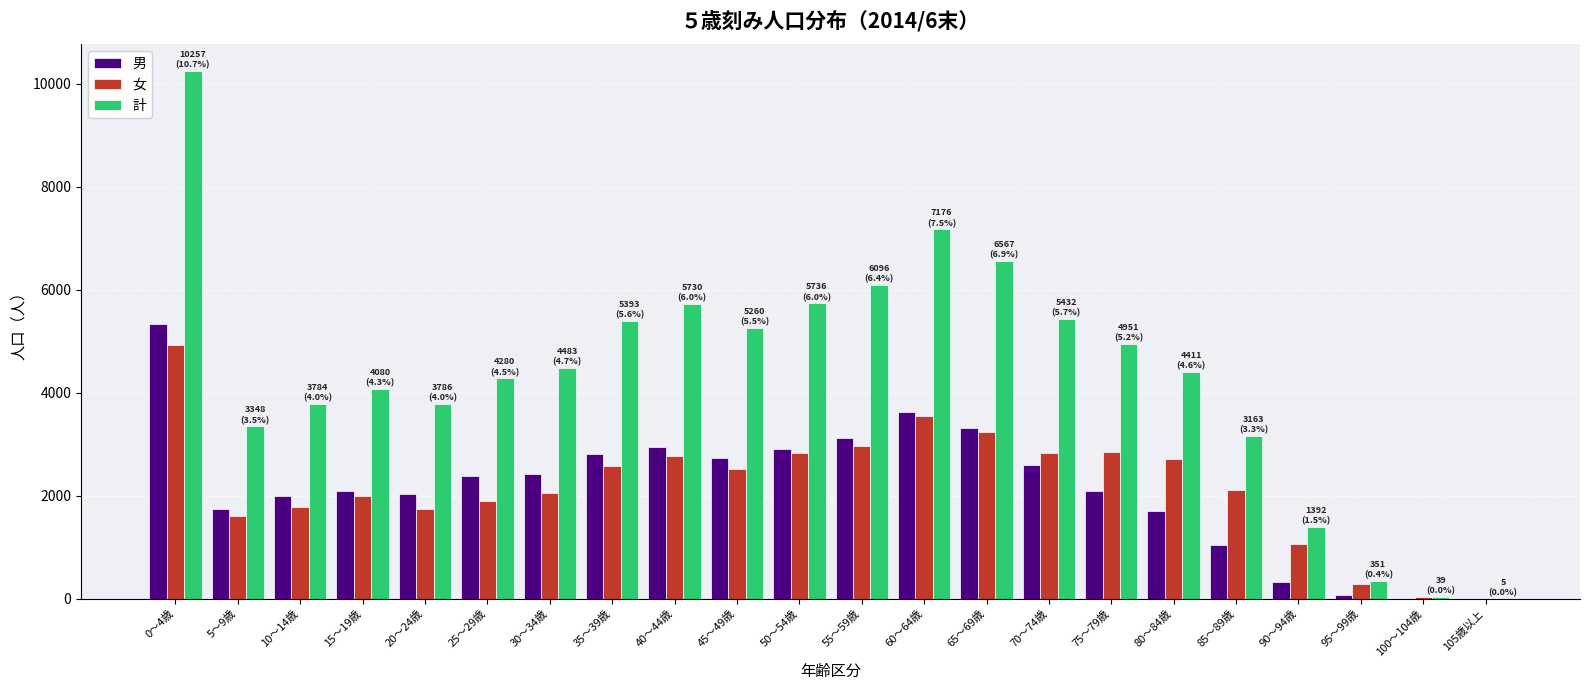

What is the sum of all 女 values?

48413